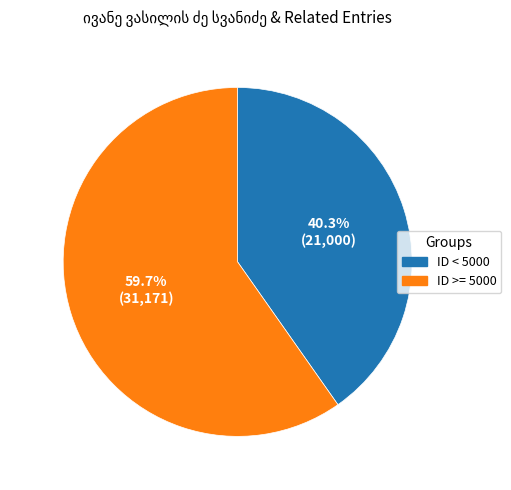

Is there any slice that represents more than half of the pie?

Yes